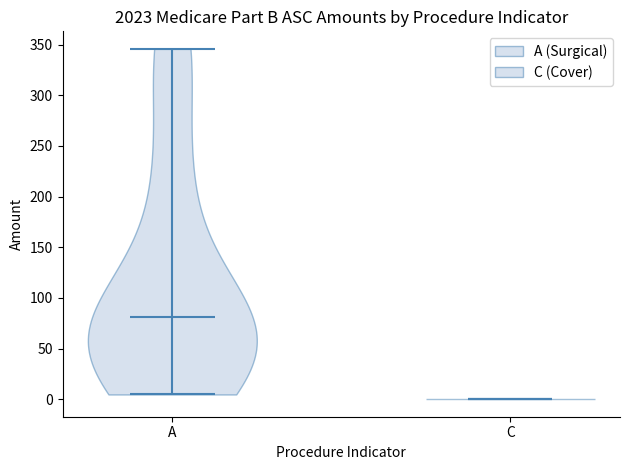

Which violin has the highest median line?

A